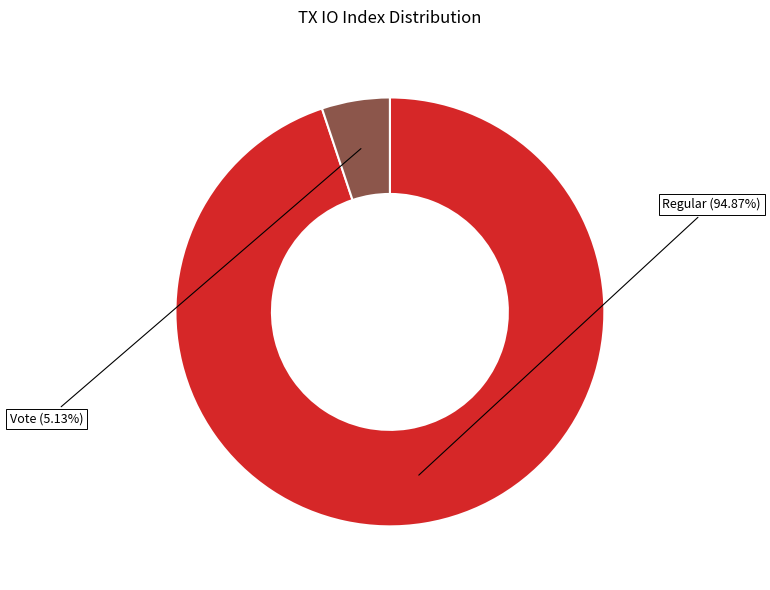

Which slice is the largest?

Regular (io_index=37)